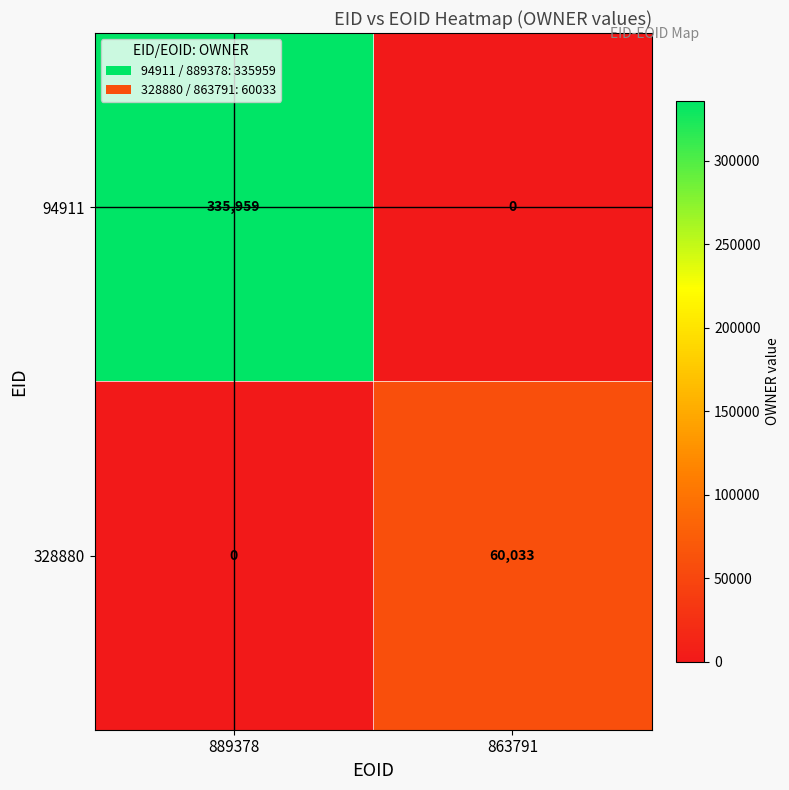

What is the difference between the maximum and minimum values in the 94911 series?

335959